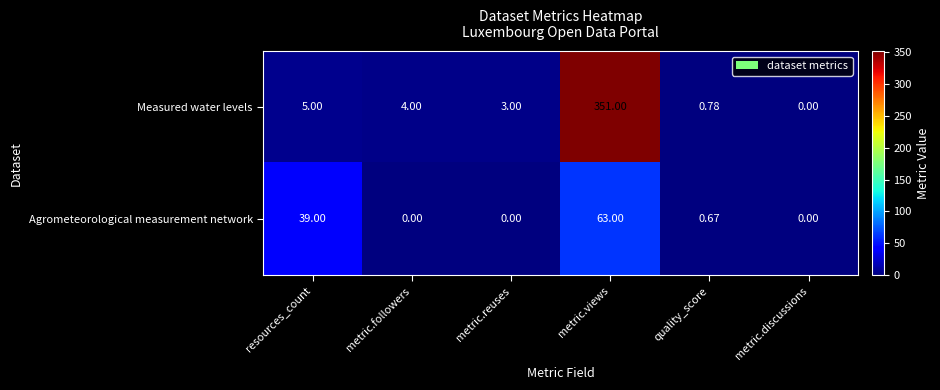

Count the number of data series in this chart.

2